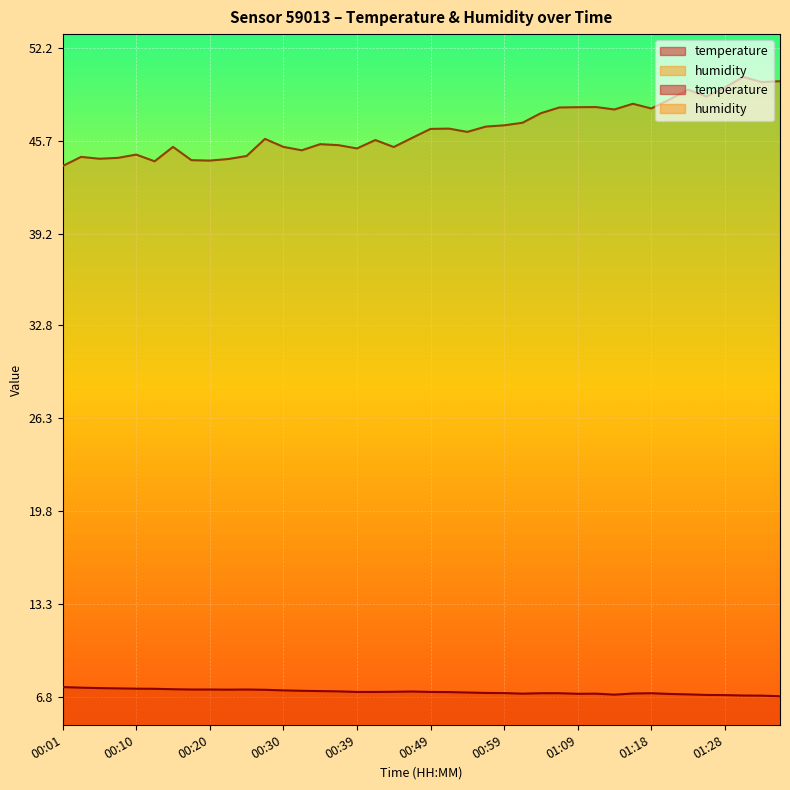

How many distinct data groups are displayed?

2